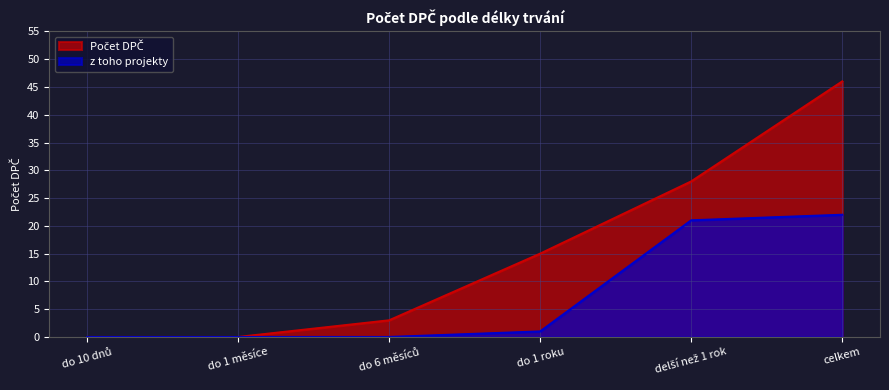

Reading left to right, transcribe all the data shown in this chart.

Počet DPČ: 0	0	3	15	28	46
z toho projekty: 0	0	0	1	21	22